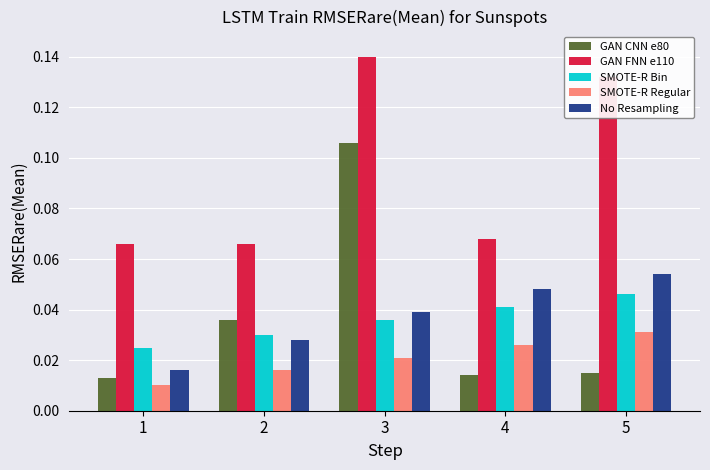

Between 2 and 5, which series saw the biggest shift?

GAN FNN e110